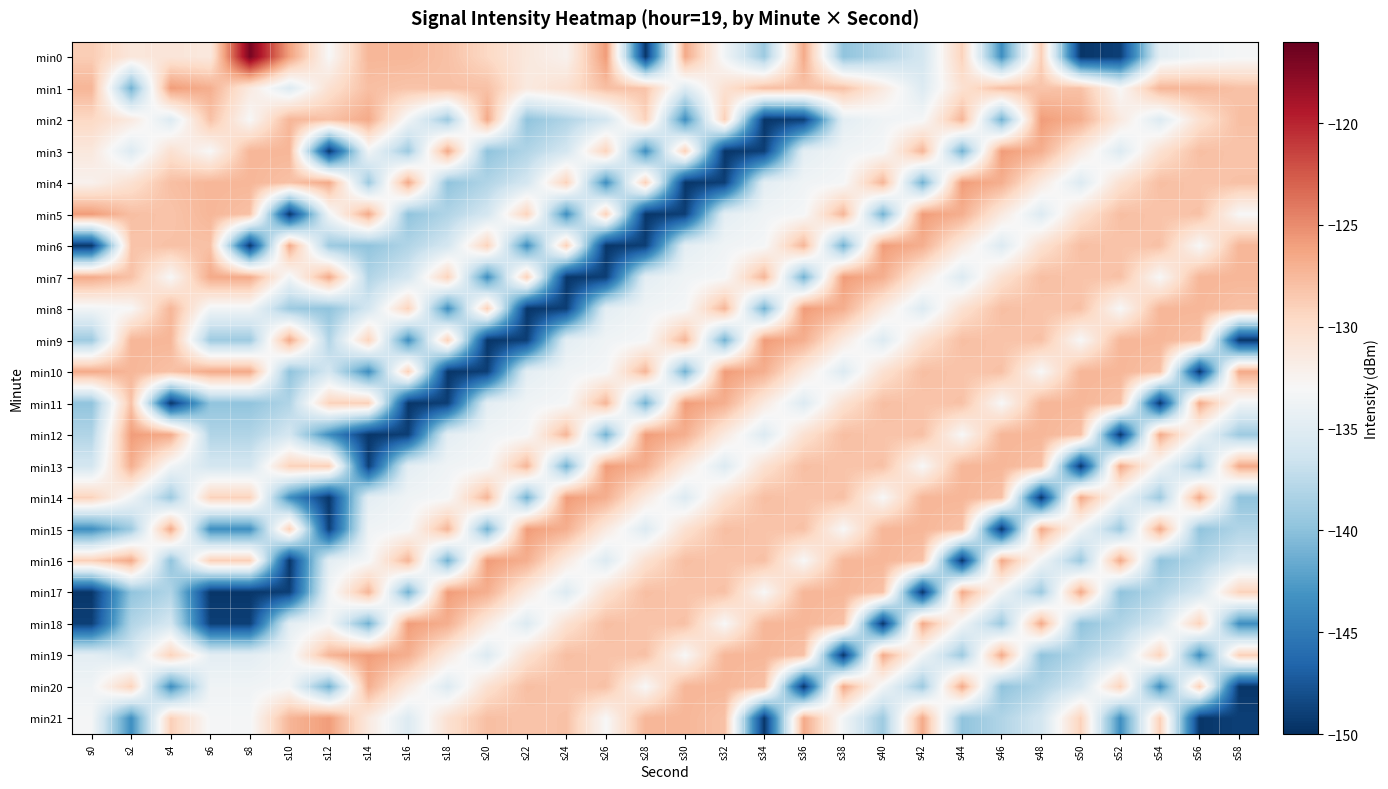

At which category is the sum across all series the highest?

s44